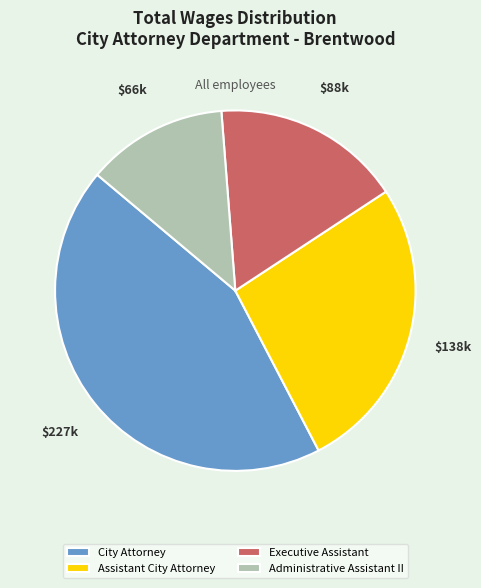

Which slice is the largest?

City Attorney